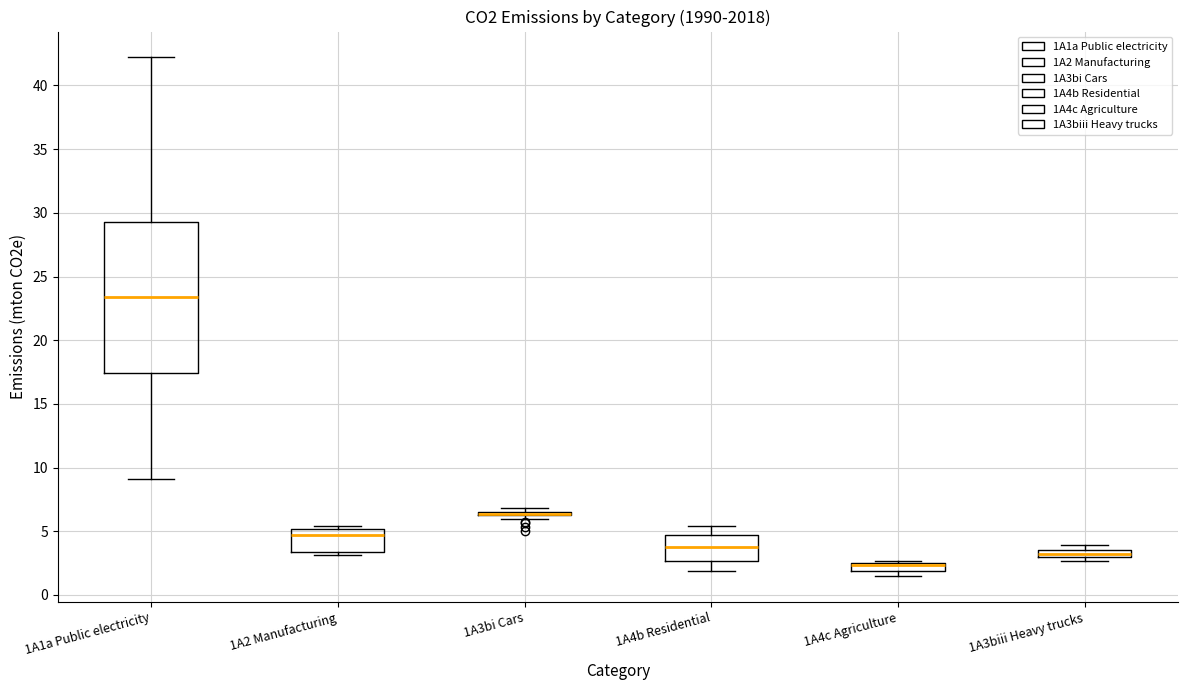

Comparing the boxes themselves (not the whiskers), which one is the tallest?

1A1a Public electricity